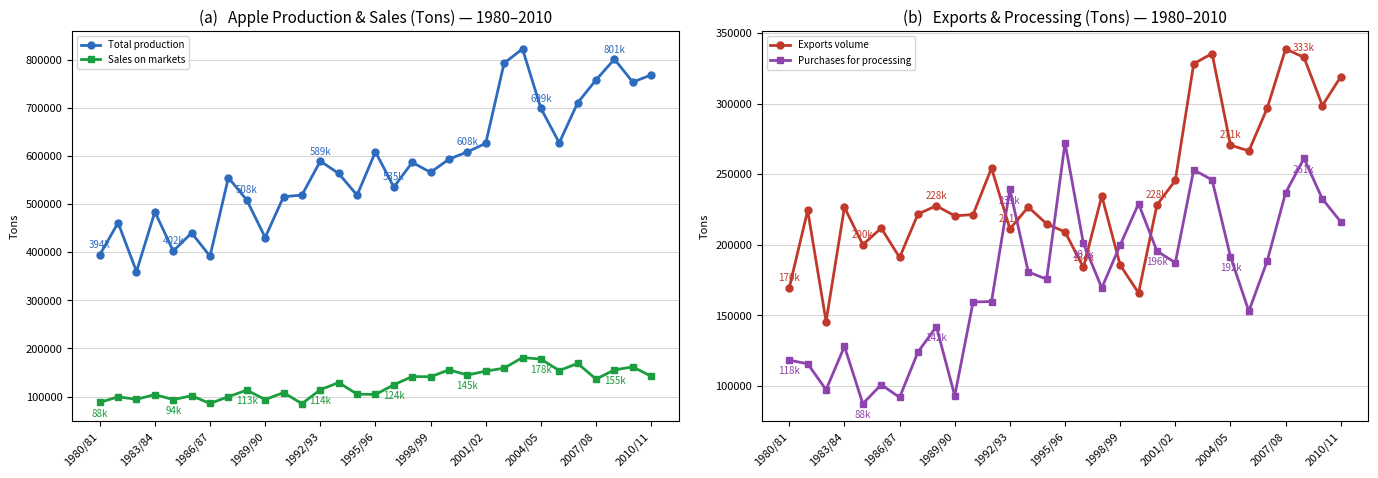

True or false: Total production and Sales on markets cross at least once.

False